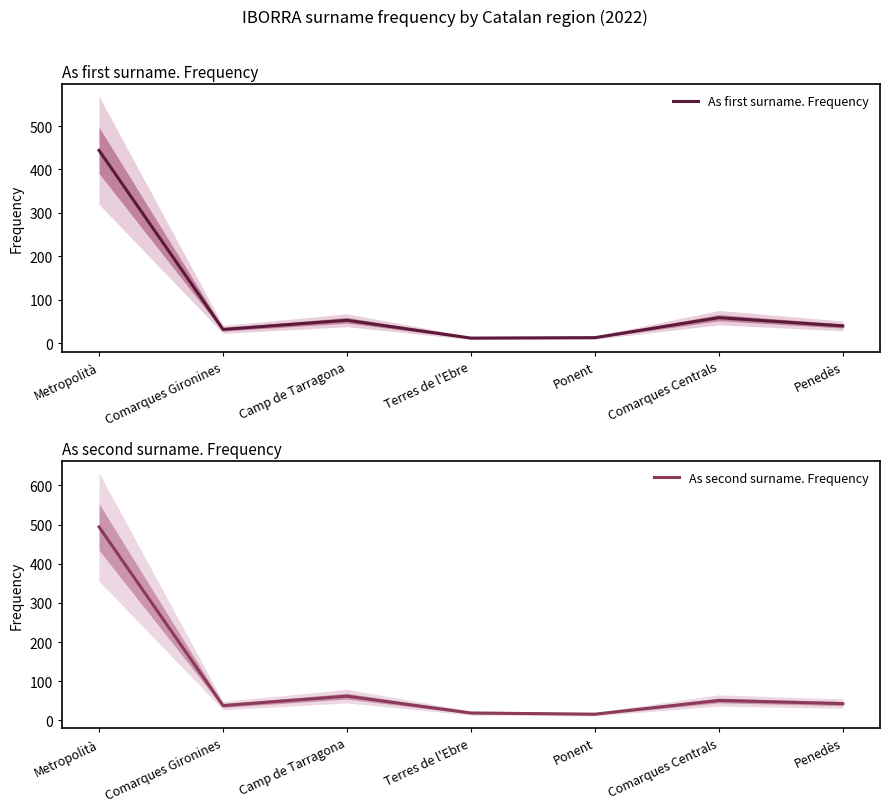

What are all the series names shown in the legend?

As first surname. Frequency, As second surname. Frequency